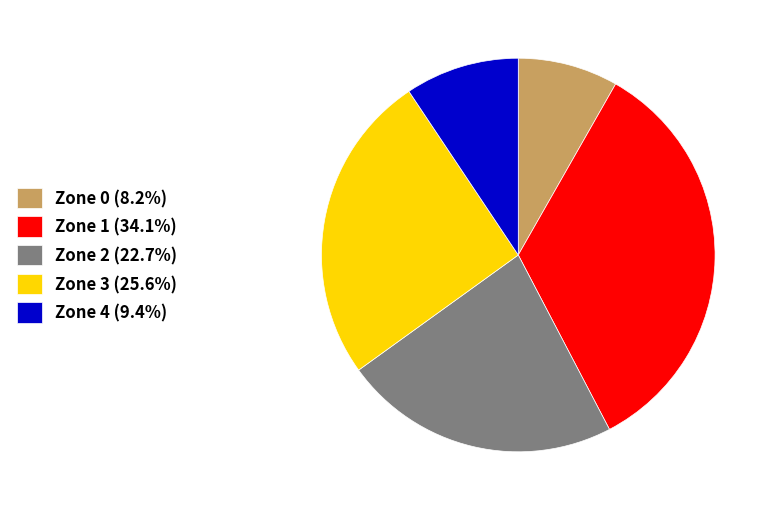

Approximately how many times larger is the value at Zone 1 (34.1%) compared to Zone 0 (8.2%)?

4.1